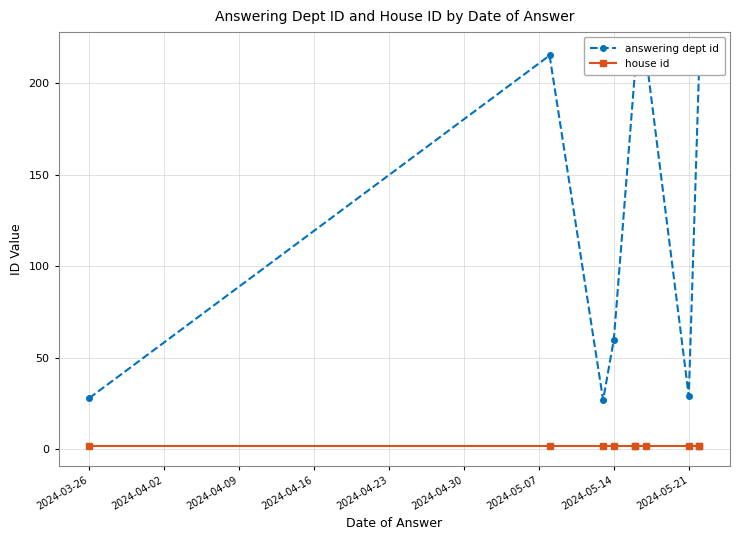

In answering dept id, how many points are lower than both neighbors (excluding endpoints)?

2